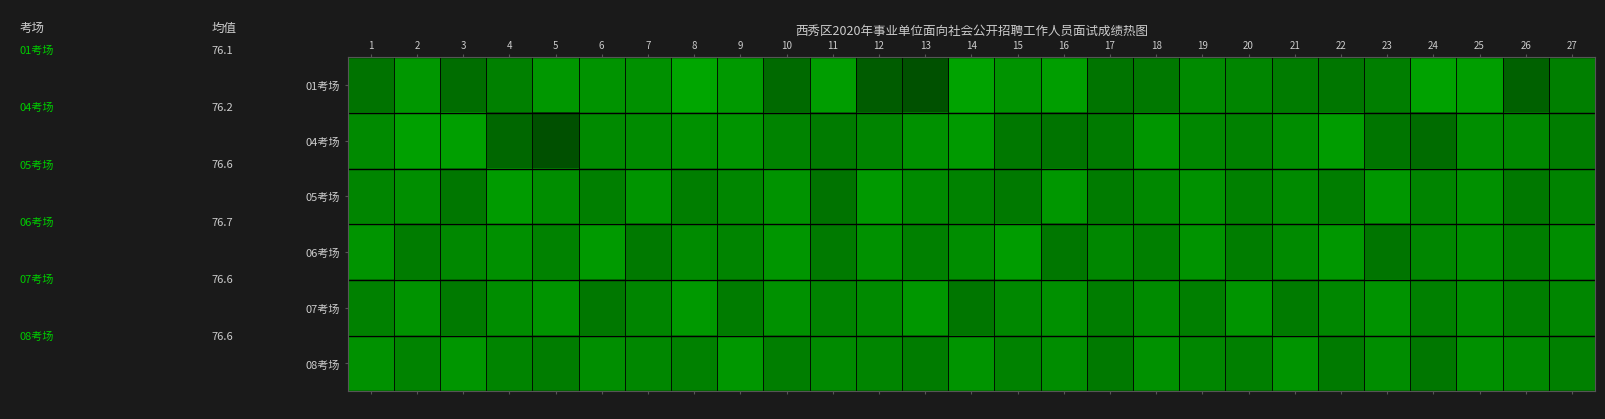

Which series changed the most between 7 and 21?

01考场